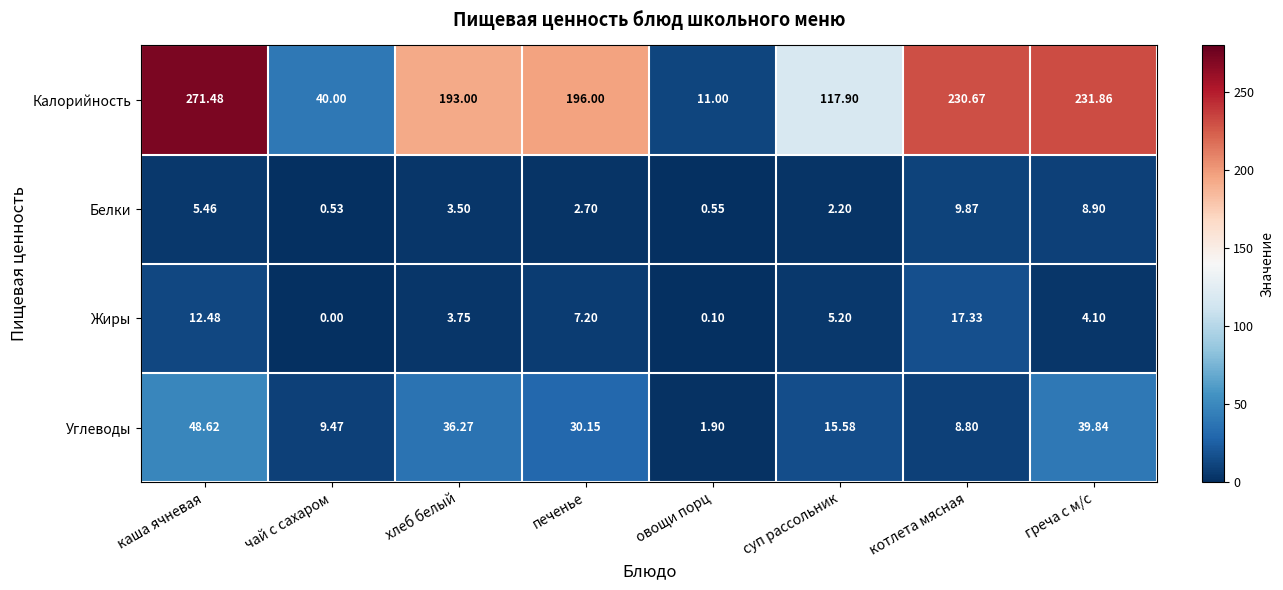

Where is Жиры nearest to the value 8?

печенье